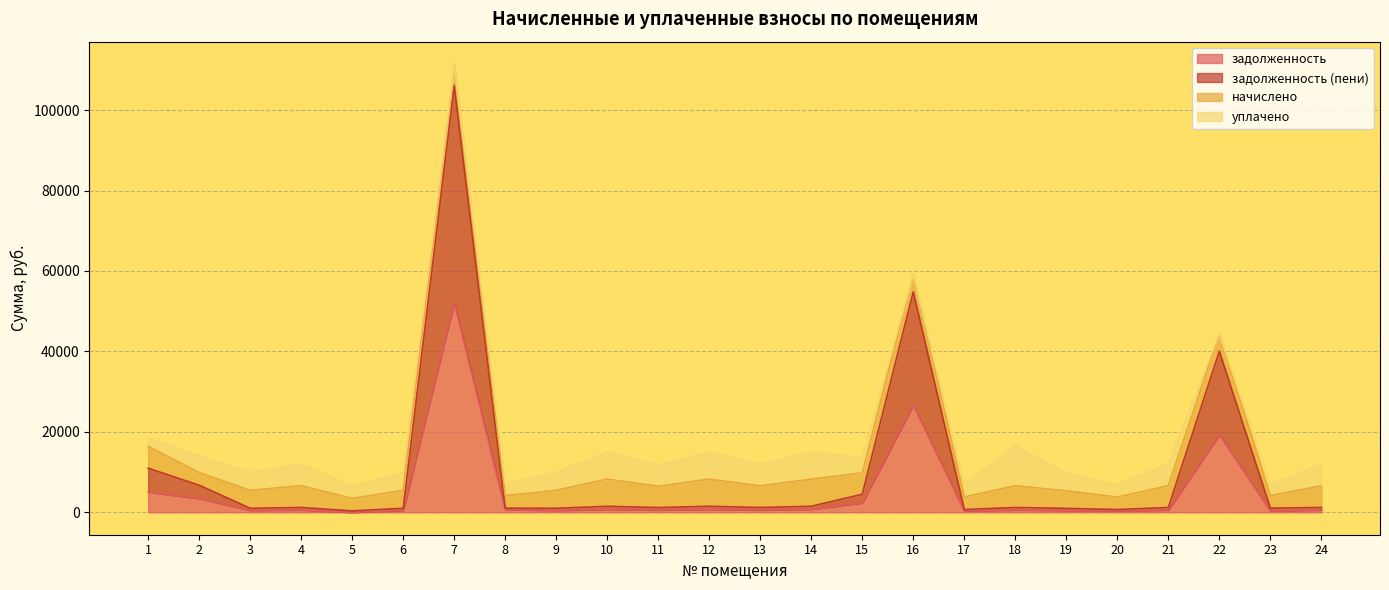

True or false: задолженность (пени) and задолженность cross at least once.

False